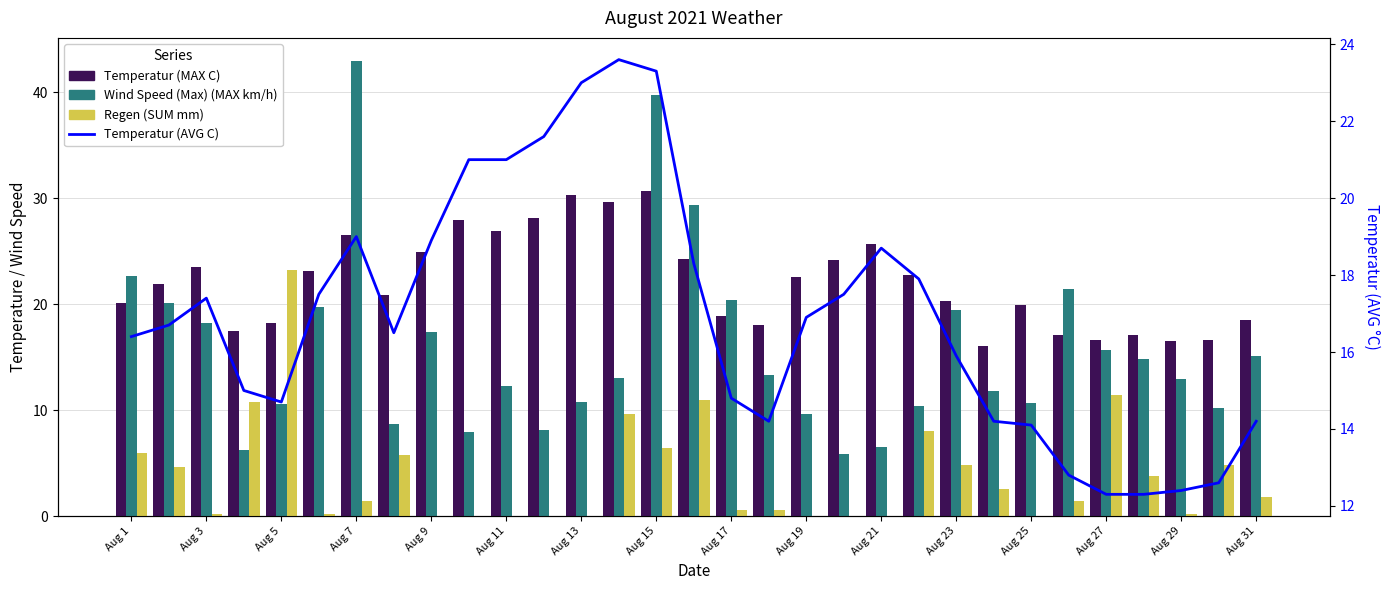

At which label is Wind Speed (Max) (MAX km/h) closest to 24?

Aug 1